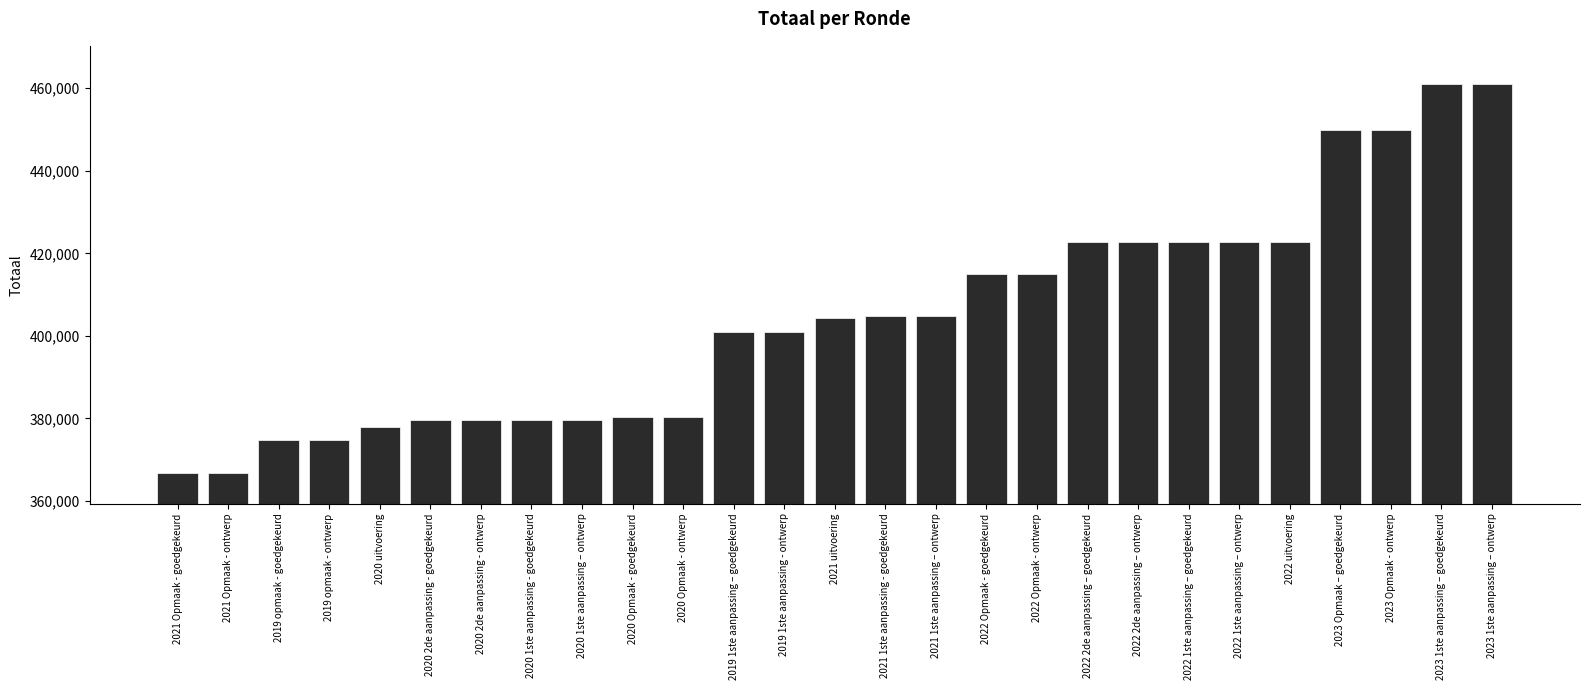

What is the label of the 25th bar from the left?

2023 Opmaak - ontwerp